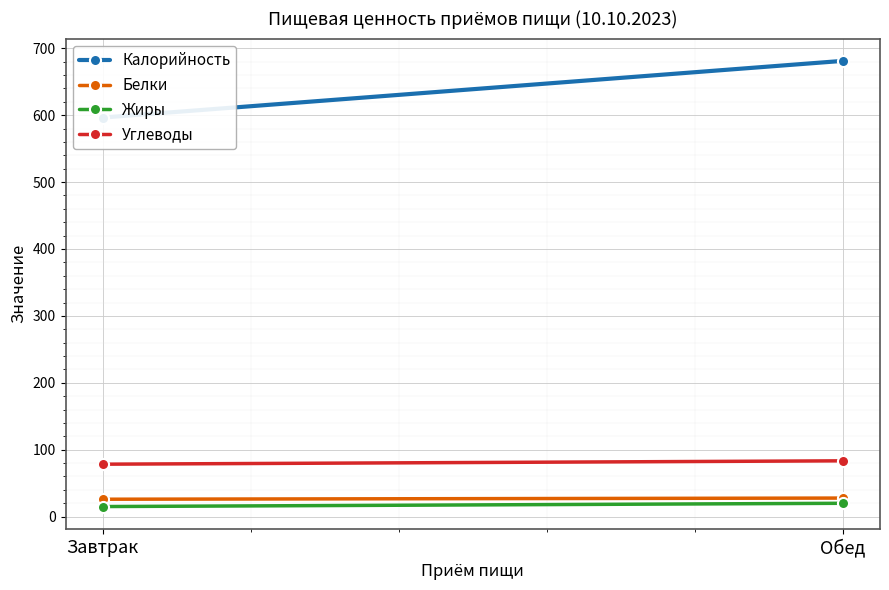

At which category is the sum across all series the highest?

Обед